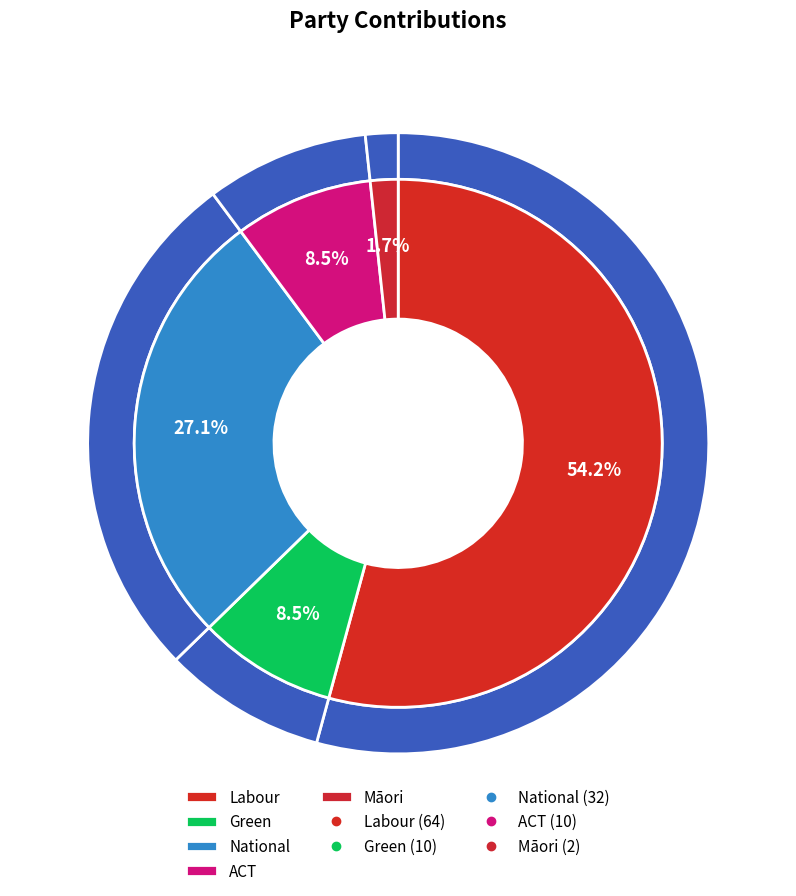

Rank the categories by value from lowest to highest.

Māori, Green, ACT, National, Labour